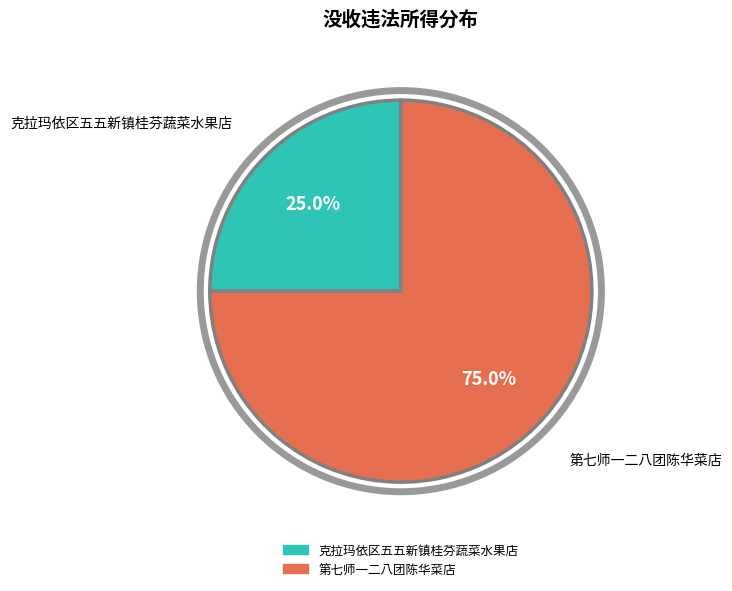

True or false: 克拉玛依区五五新镇桂芬蔬菜水果店 accounts for 19% of the total.

False